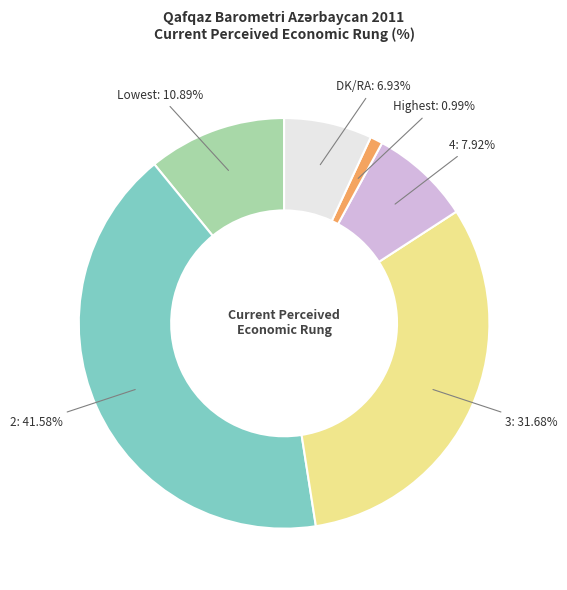

Is there a majority slice in this chart?

No